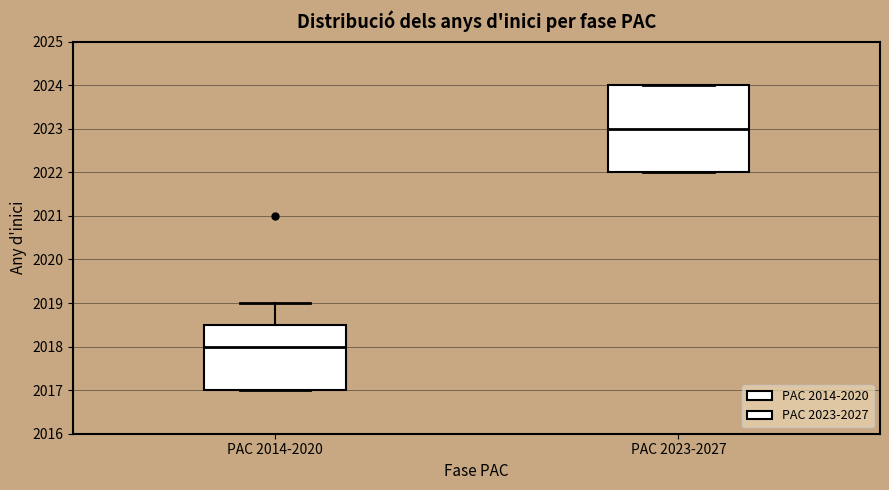

Which box's median line is the highest?

PAC 2023-2027